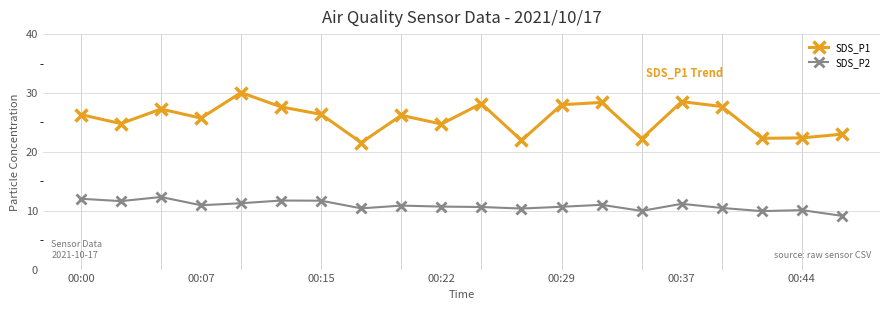

Which series has the largest range (max minus min)?

SDS_P1